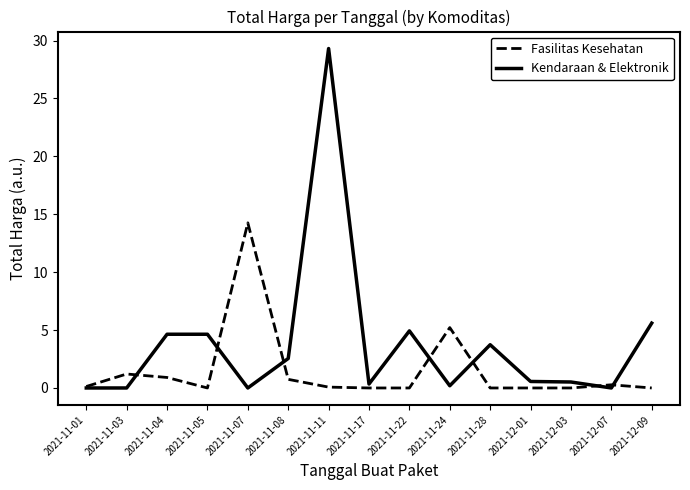

Between 2021-11-11 and 2021-12-01, which series saw the biggest shift?

Kendaraan & Elektronik